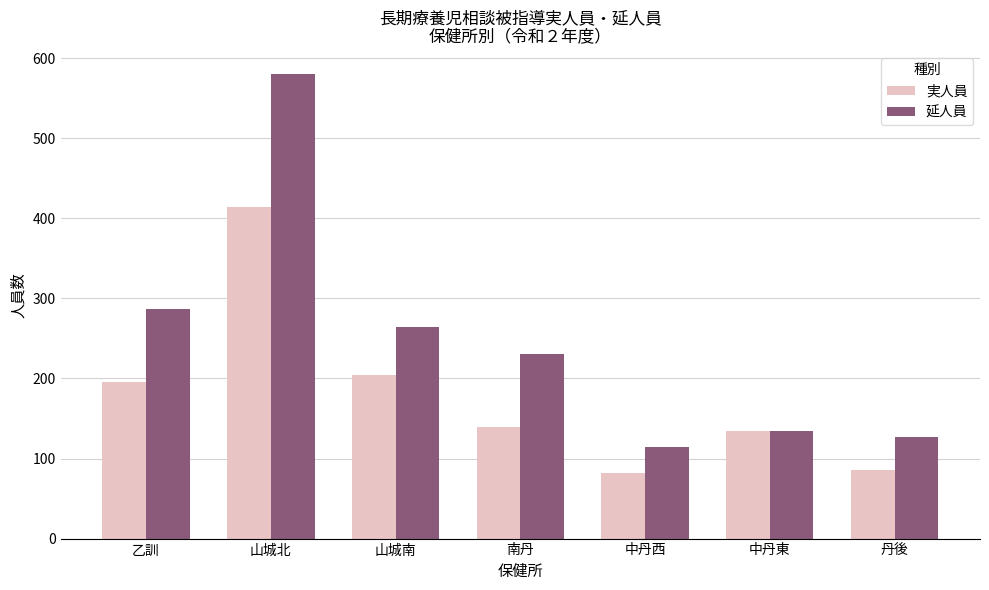

What is the smallest value displayed?

82